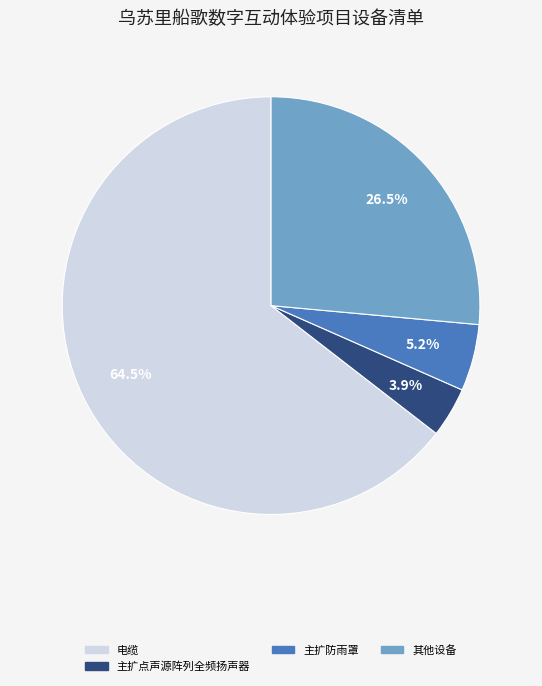

Is there a majority slice in this chart?

Yes